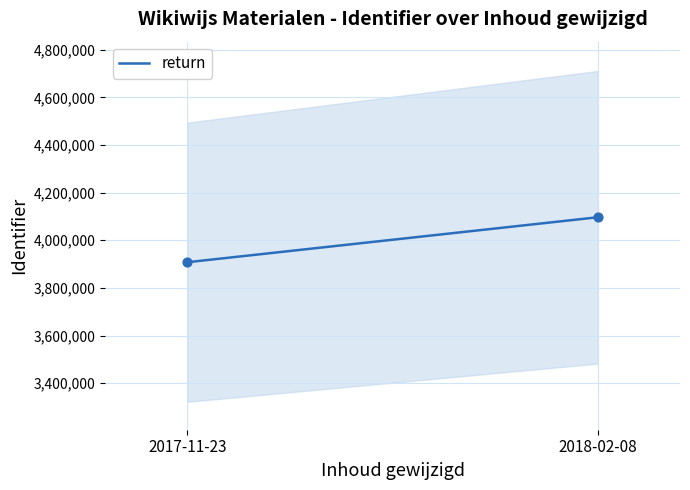

What is the range of Y values (max minus min)?

188932